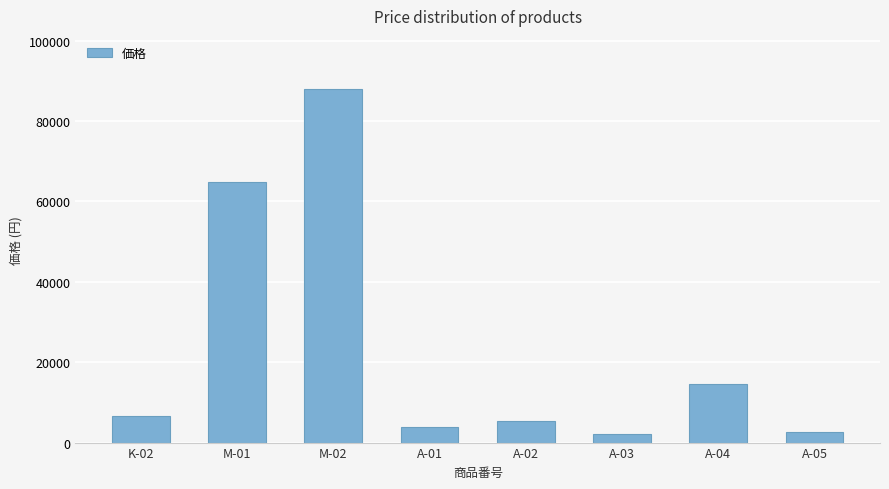

What is the ratio of the value at M-02 to the value at A-03?

40.4